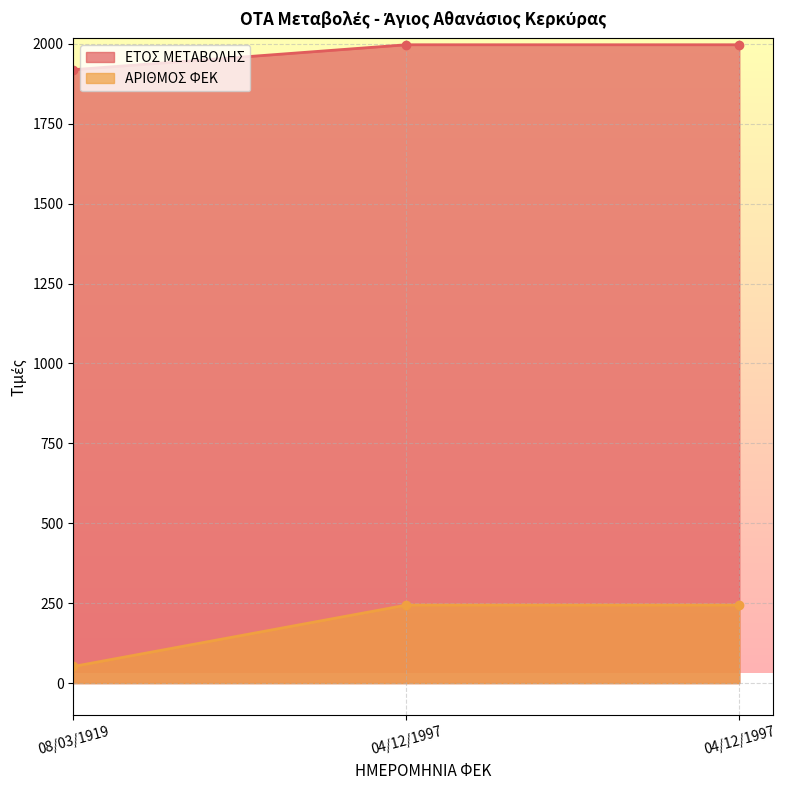

What is the approximate value of ΑΡΙΘΜΟΣ ΦΕΚ at 04/12/1997, to the nearest 5?

245